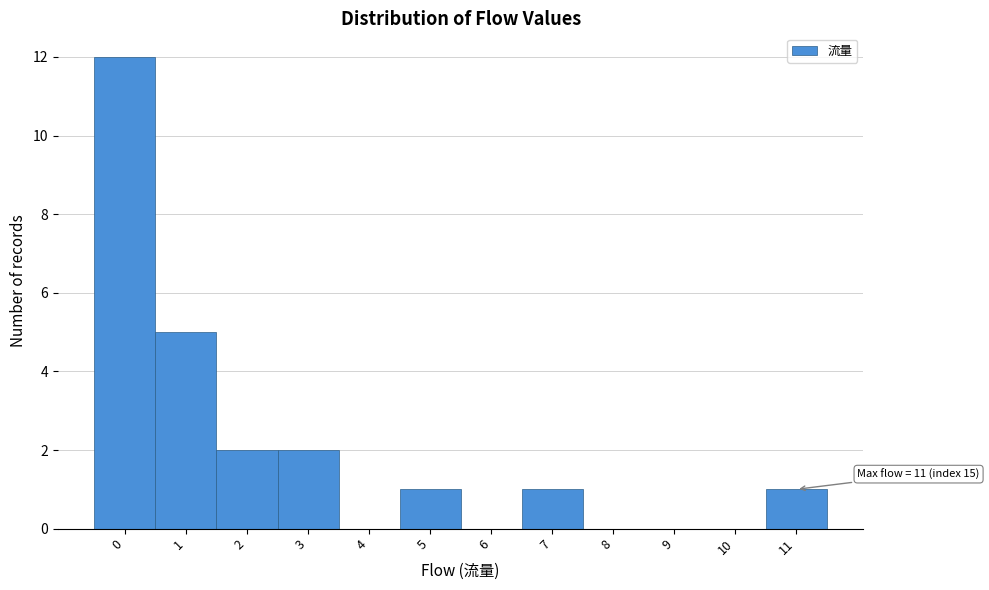

Reading right to left, what are all the values shown in this chart?

11=1	10=0	9=0	8=0	7=1	6=0	5=1	4=0	3=2	2=2	1=5	0=12